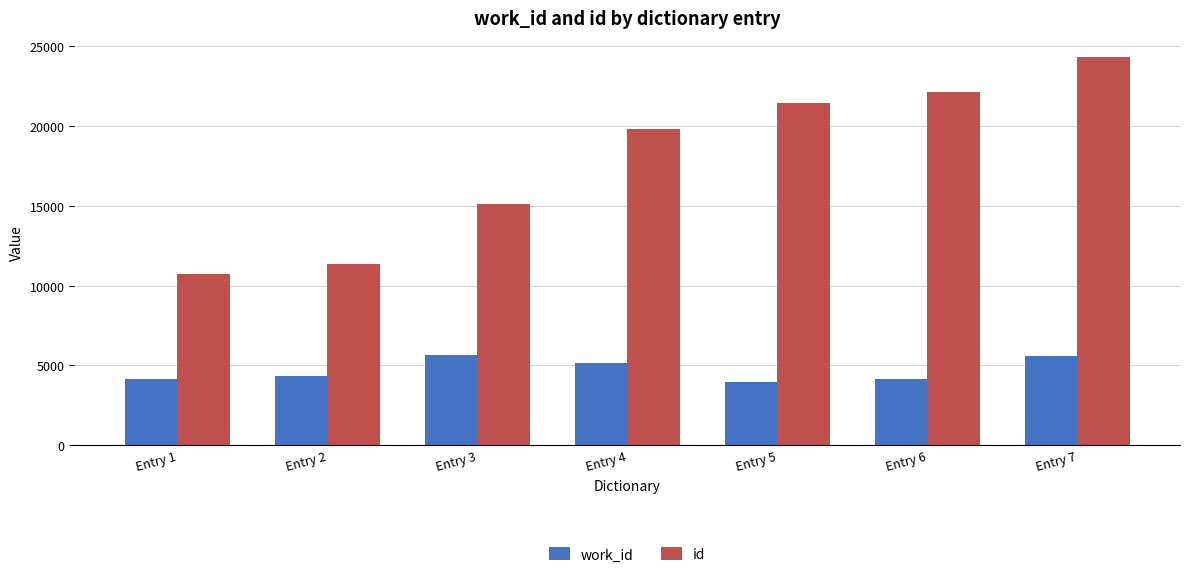

How many groups of bars are there?

7